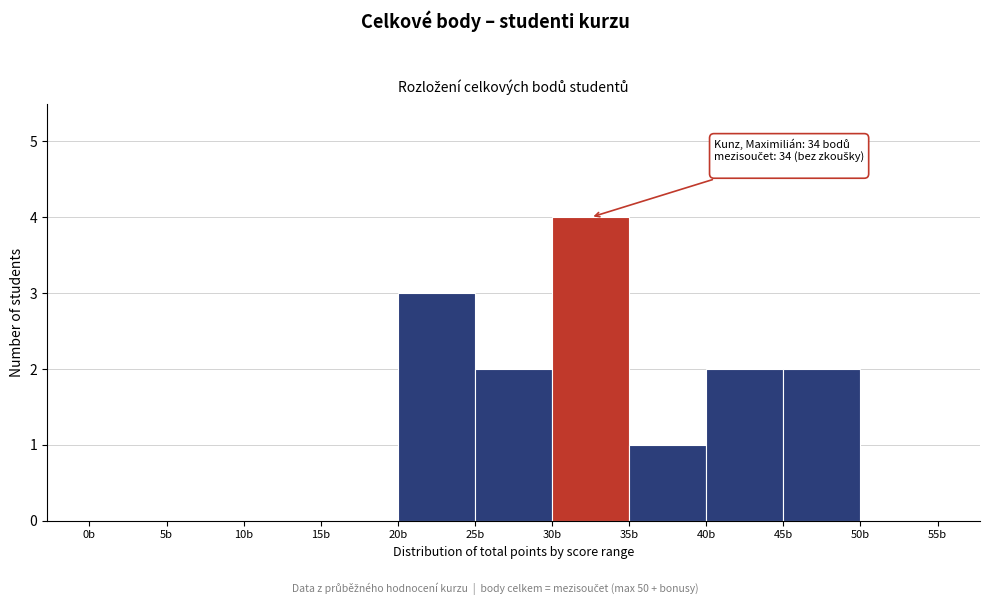

Which range on the x-axis has the tallest bar?

30 to 35